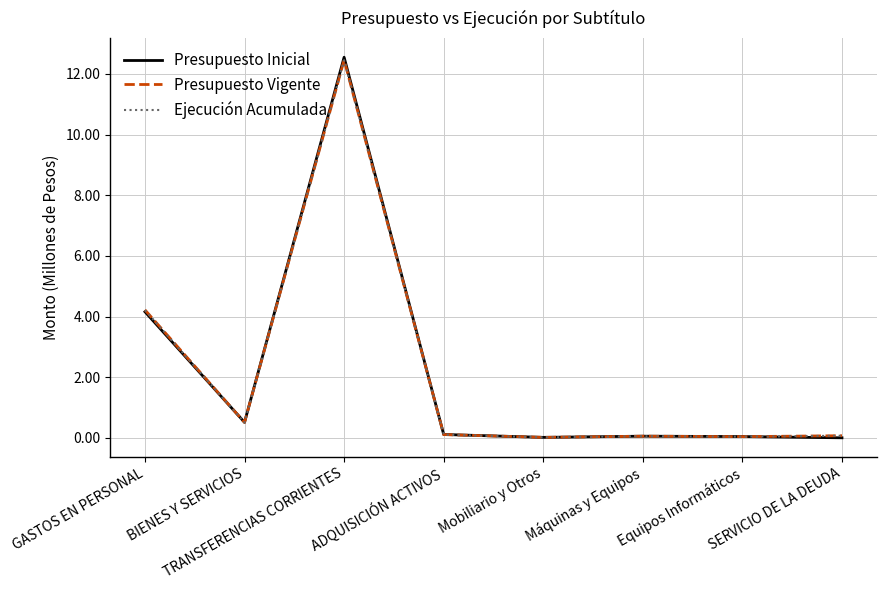

At how many categories does at least one series exceed 5?

1